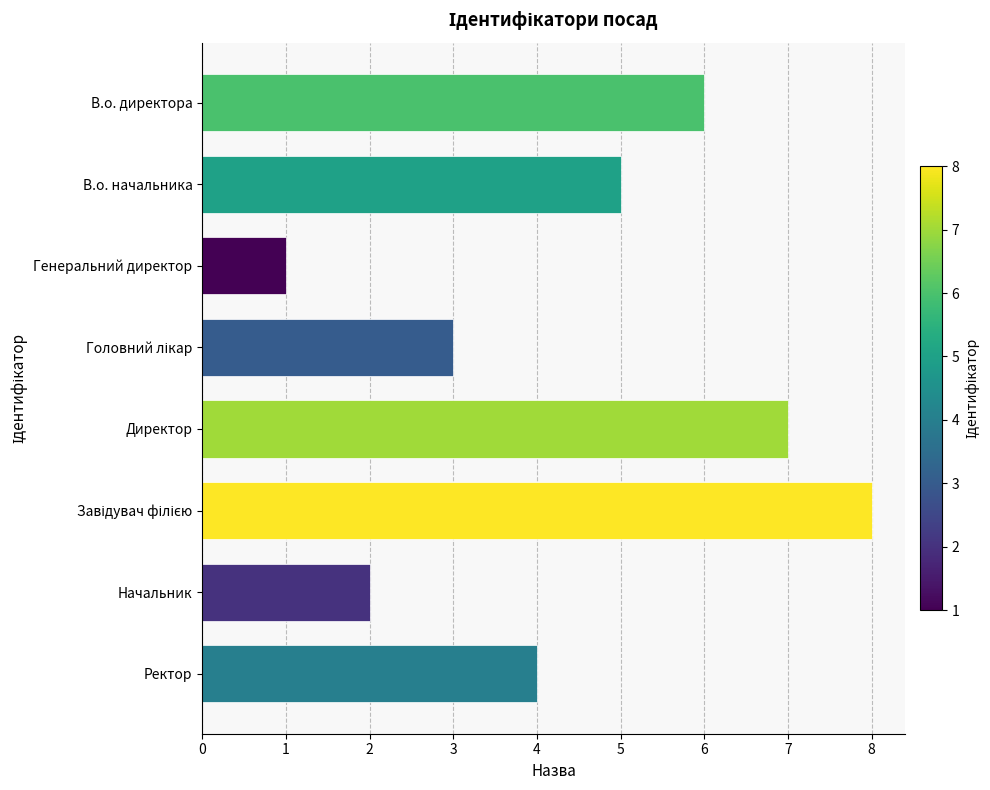

What is the difference between the maximum and minimum values?

7